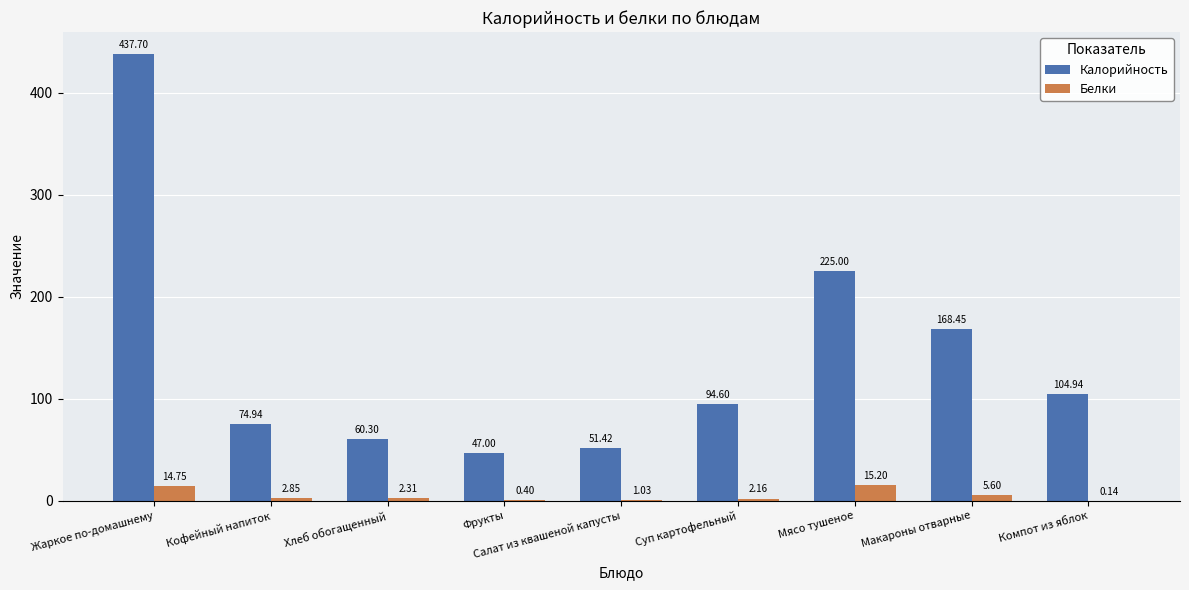

Where is Белки nearest to the value 7?

Макароны отварные